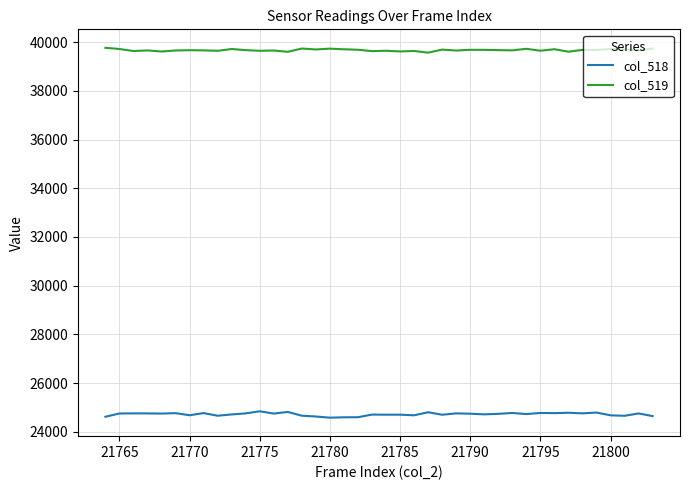

Which series has the largest total across all categories?

col_519